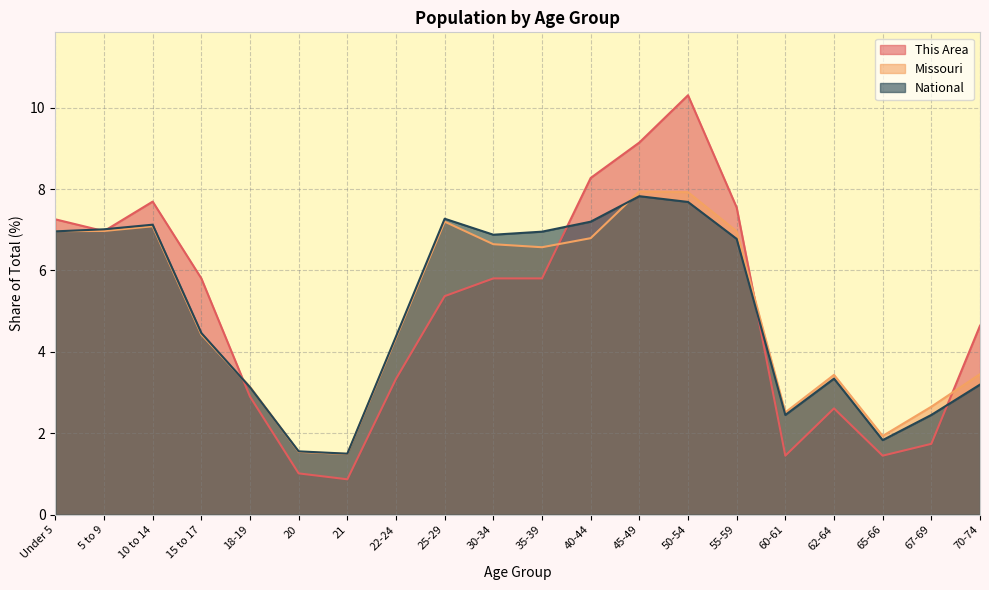

How many lines are shown in the chart?

3